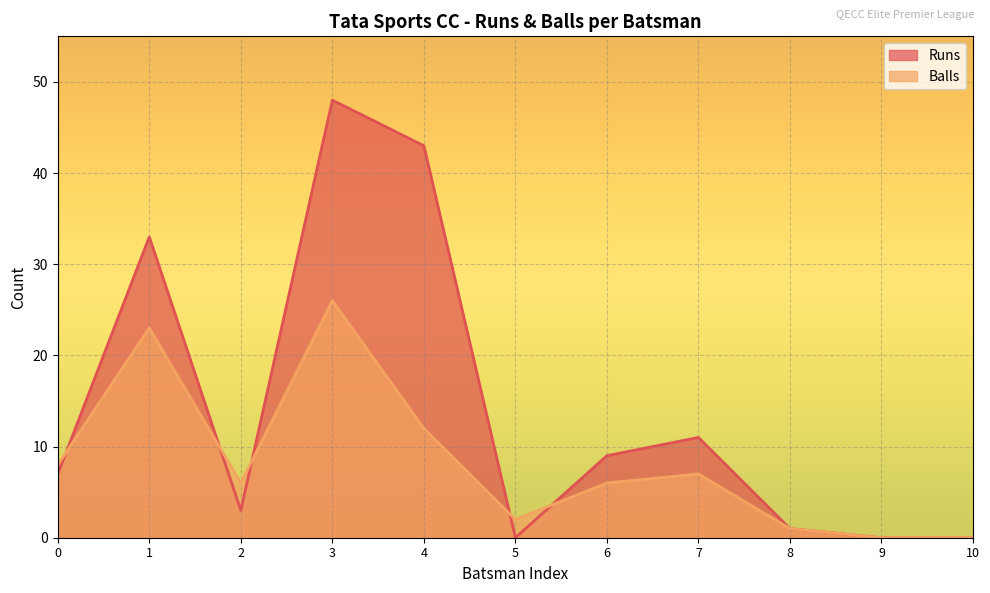

Which series changed the most between 2 and 7?

Runs